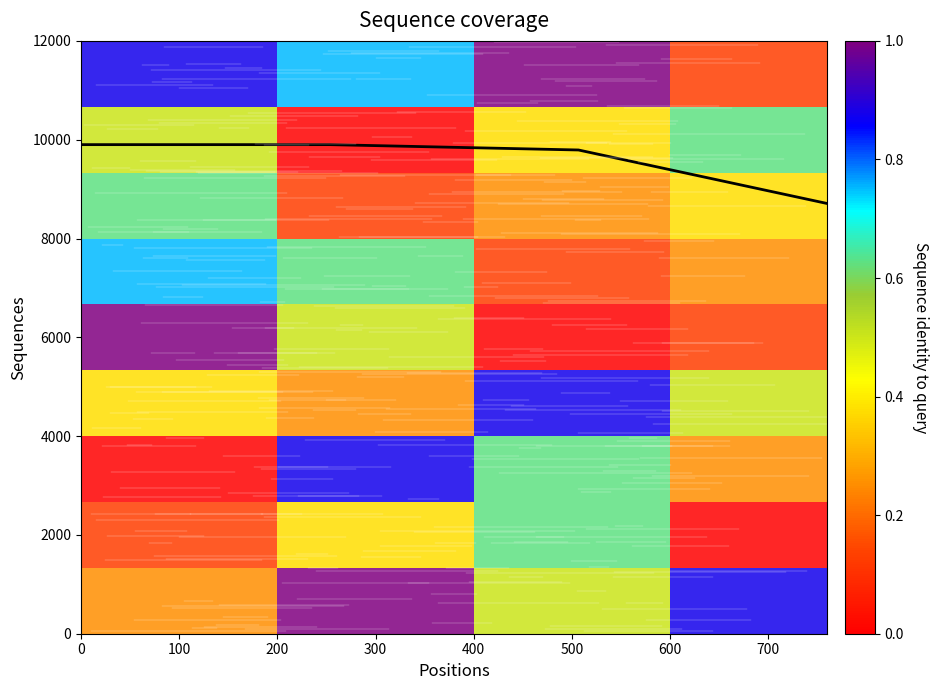

Reading left to right, list all the values displayed in this chart.

9900.0	9900.0	9791.7	8708.3